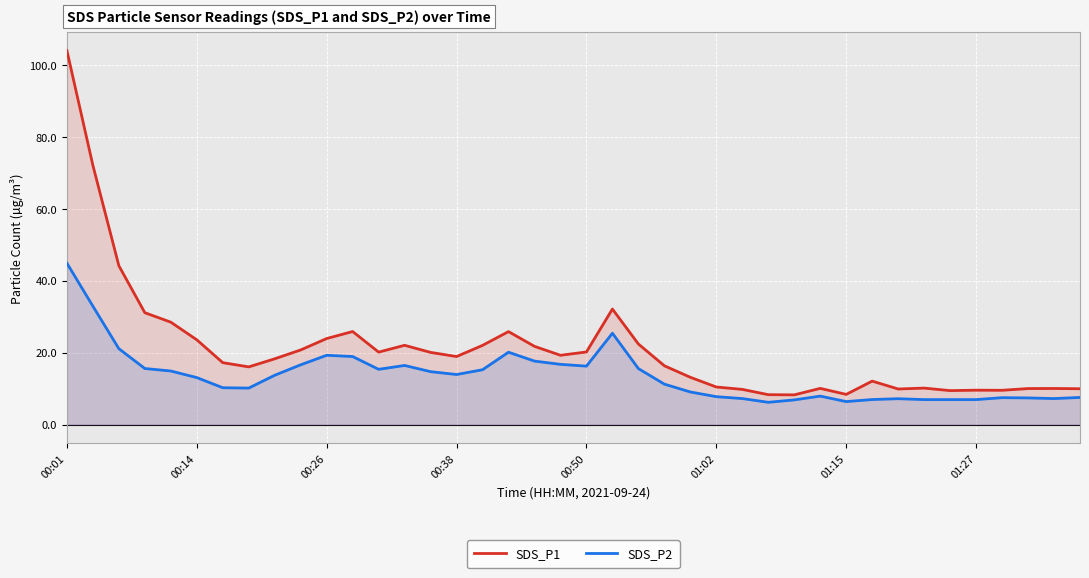

The SDS_P2 series shows 12.4 at 36. True or false?

False